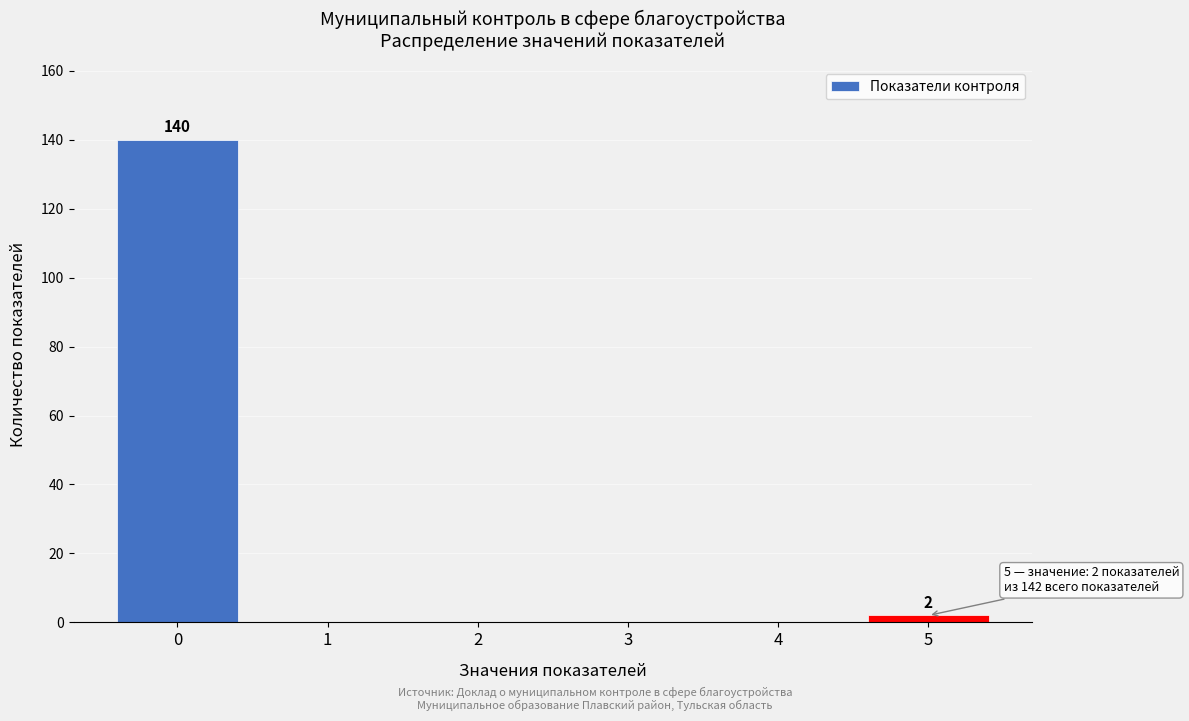

Reading right to left, list all the values displayed in this chart.

5=2	4=0	3=0	2=0	1=0	0=140